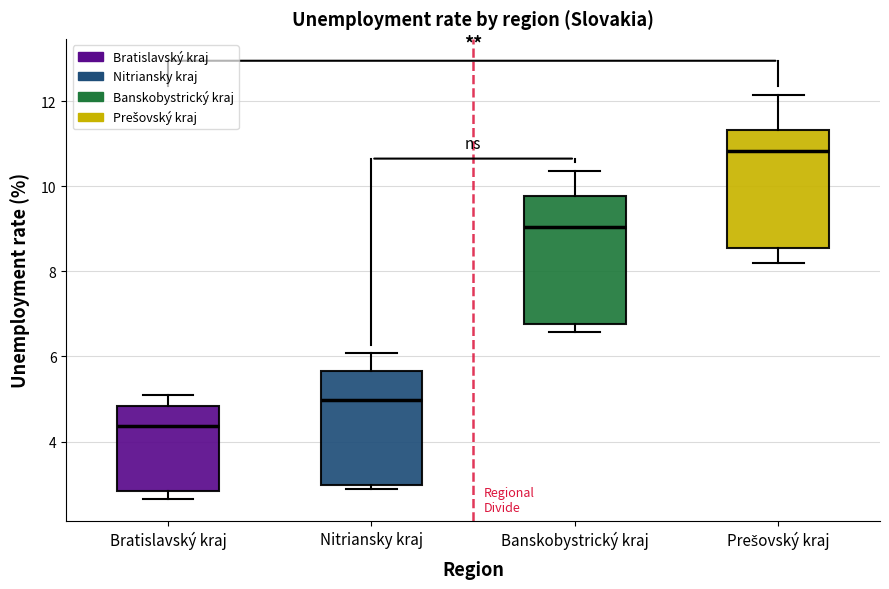

Which box's median line is the lowest?

Bratislavský kraj